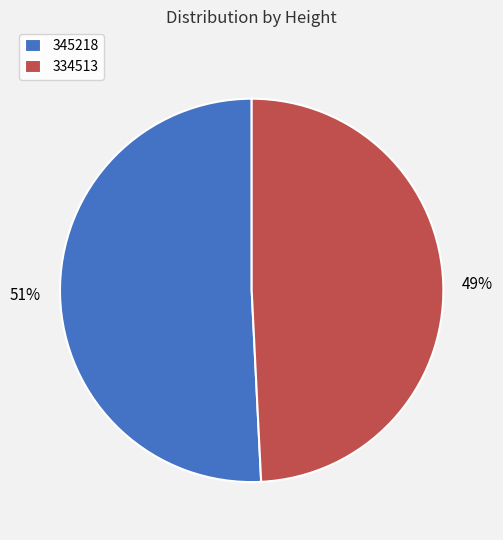

To the nearest percent, what is the difference between the largest and smallest slice percentages?

2%